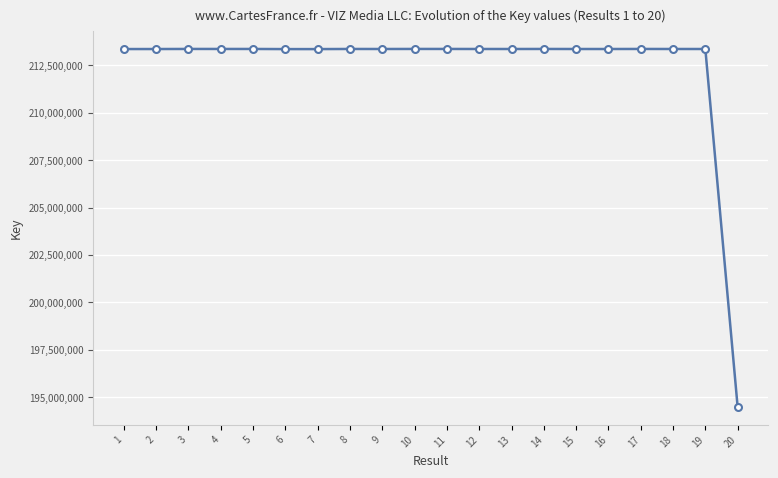

What is the value of the 4th point from the left?

213365009